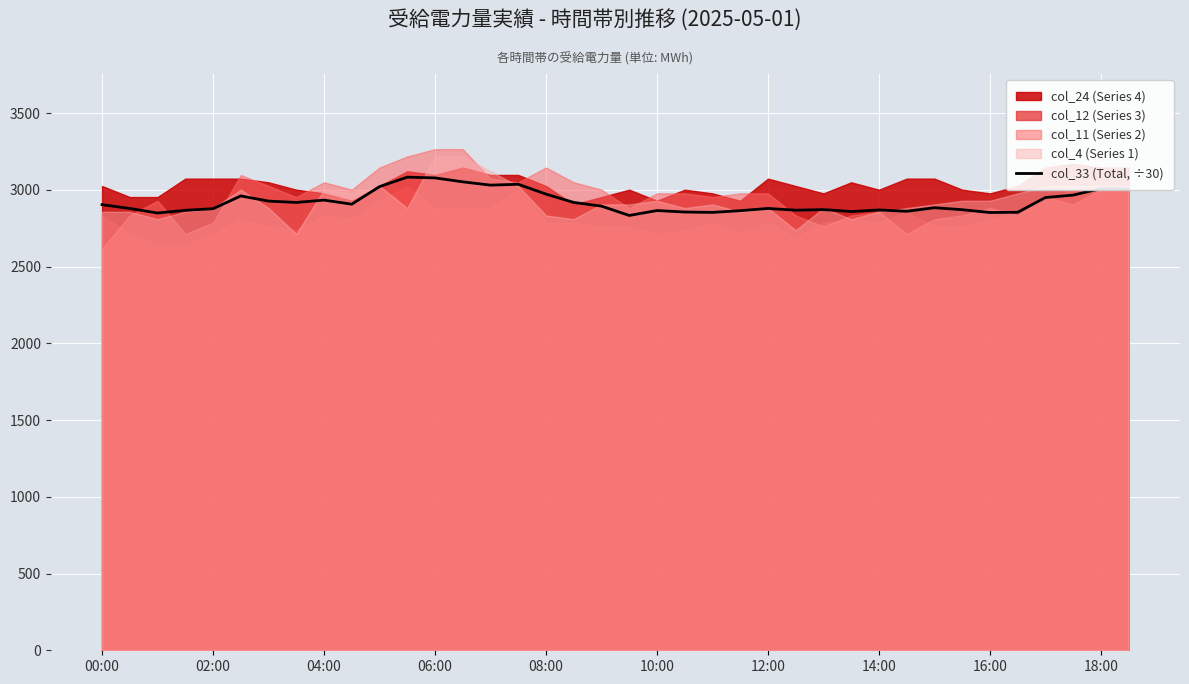

How many points are lower than both their immediate neighbors (excluding endpoints)?

10